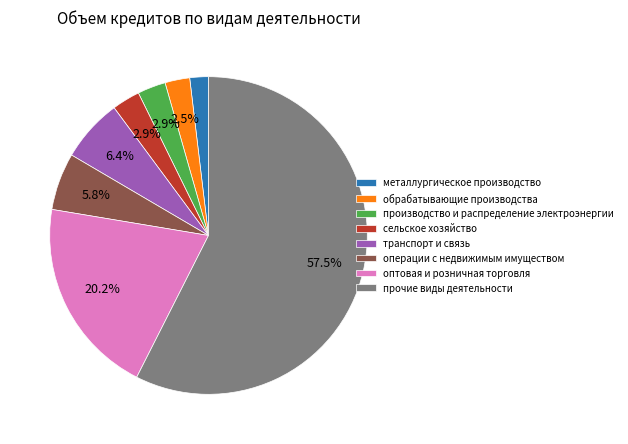

True or false: прочие виды деятельности accounts for 69% of the total.

False